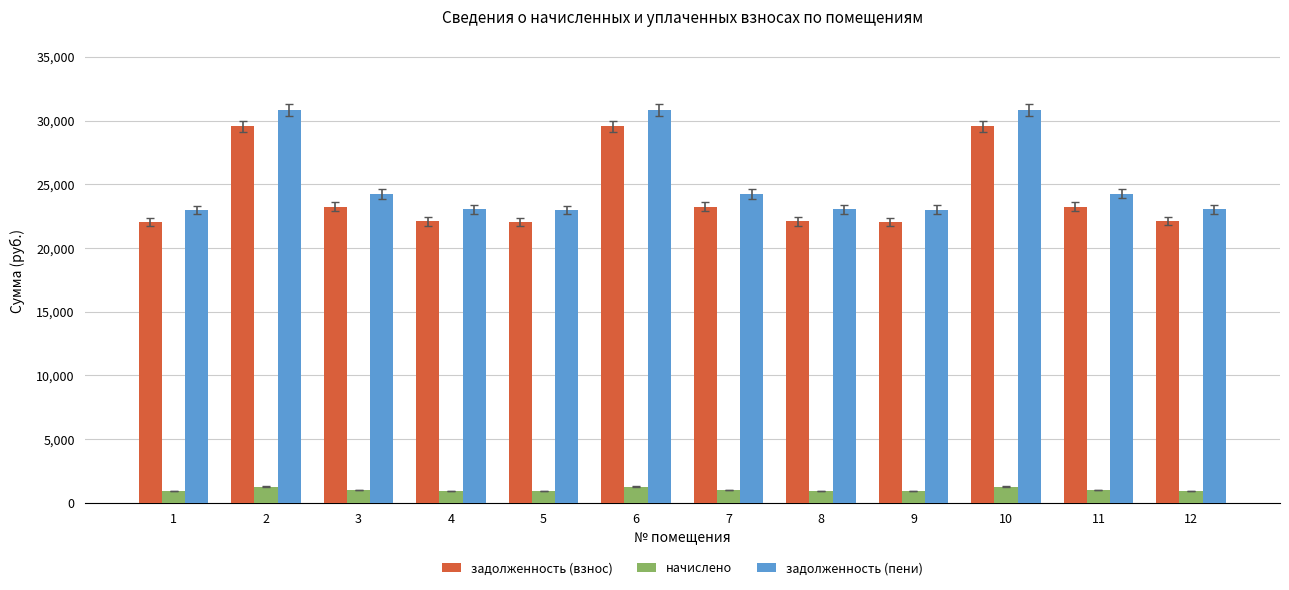

What is the spread (max minus min) of values at 11?

23255.6